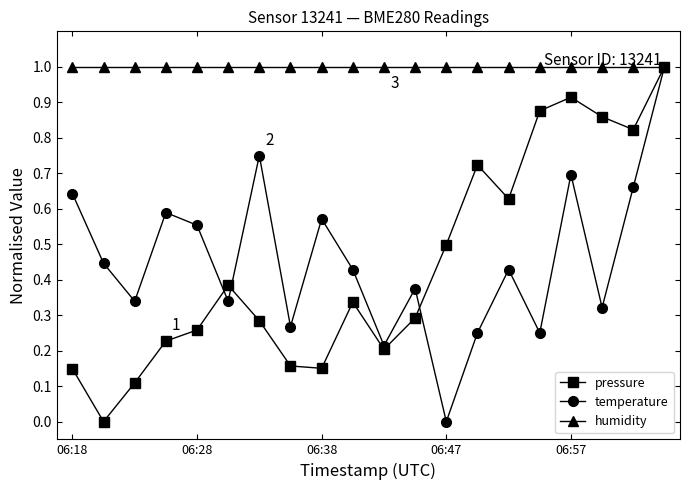

What are all the series names shown in the legend?

pressure, temperature, humidity